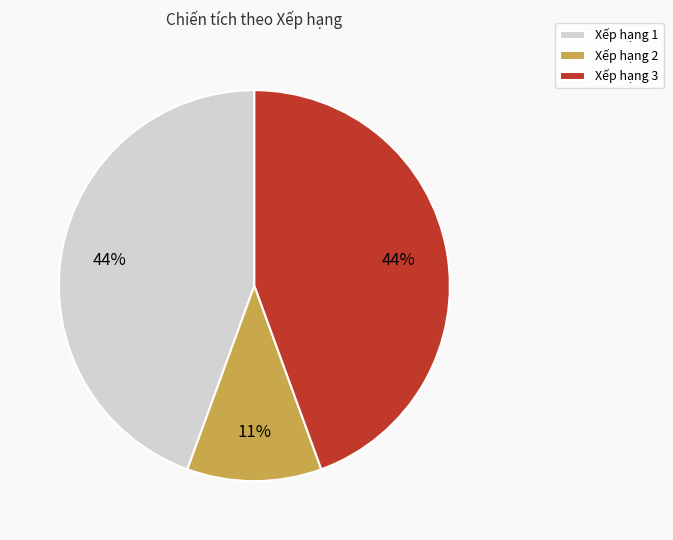

How many segments does this pie chart have?

3